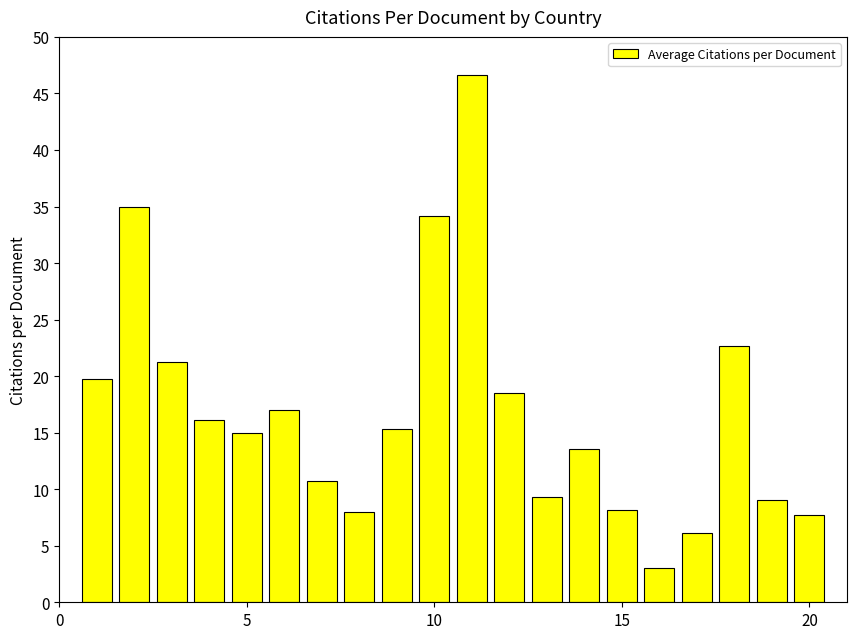

Does the chart contain any negative values?

No